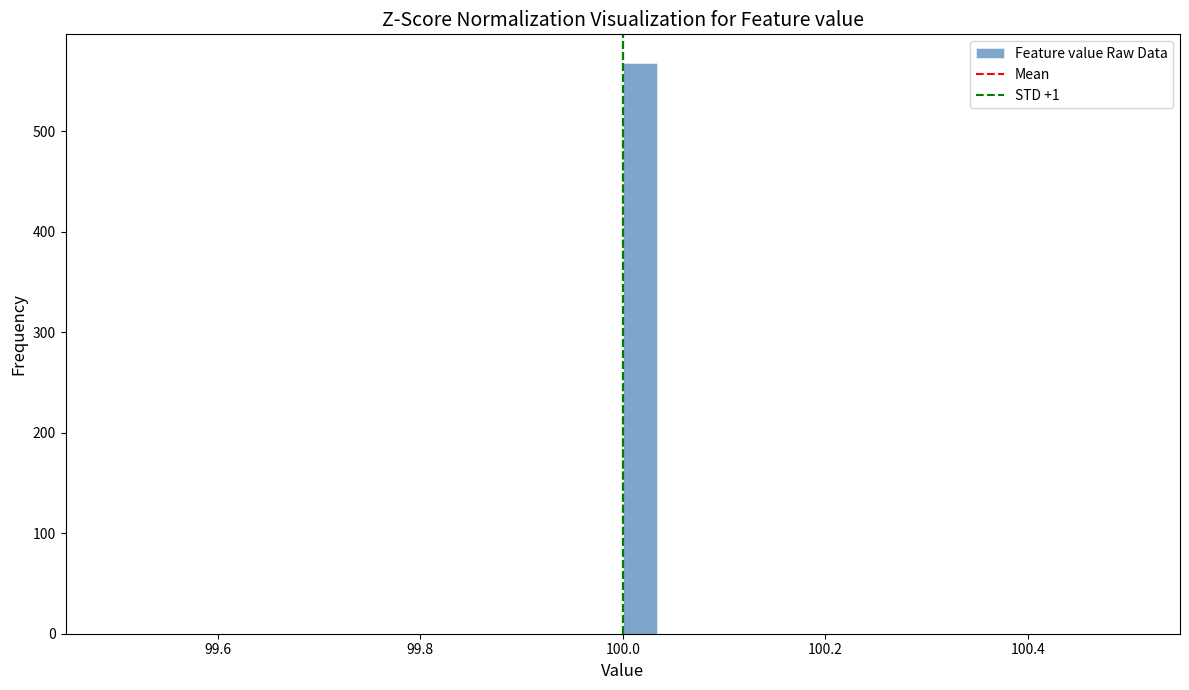

Read against the x-axis, roughly where is the centre of the tallest bar?

100.02